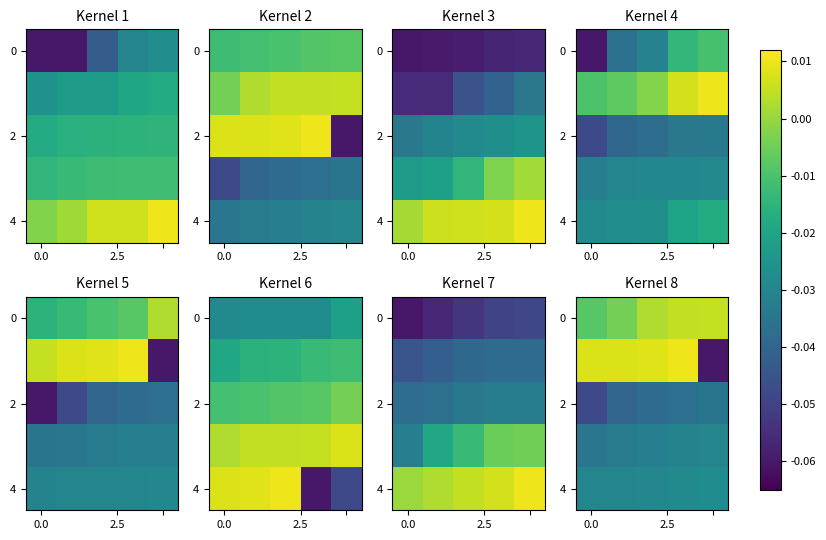

Between 3 and 4, which is larger?

4